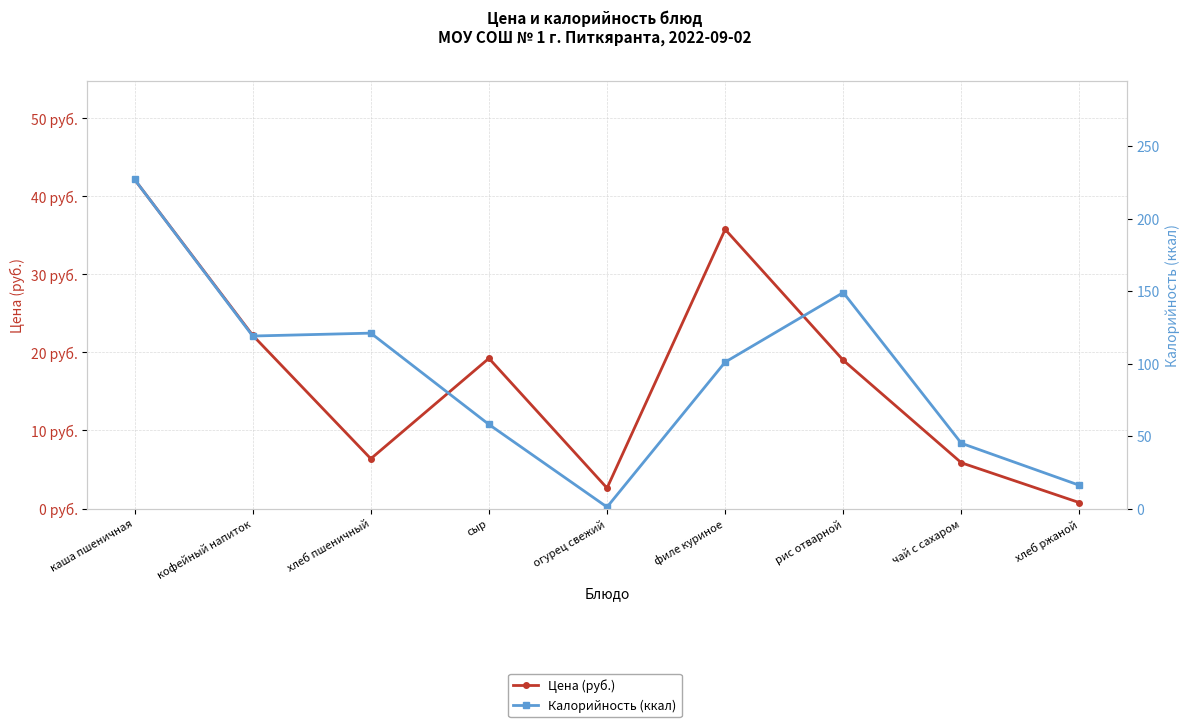

How many lines are shown in the chart?

2